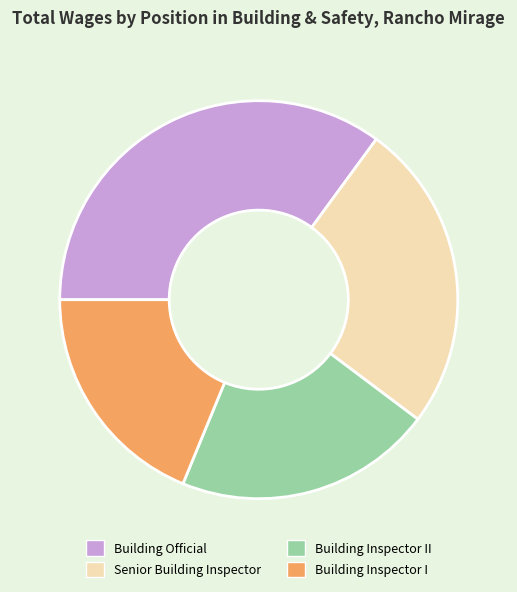

Rank the categories by value from highest to lowest.

Building Official, Senior Building Inspector, Building Inspector II, Building Inspector I